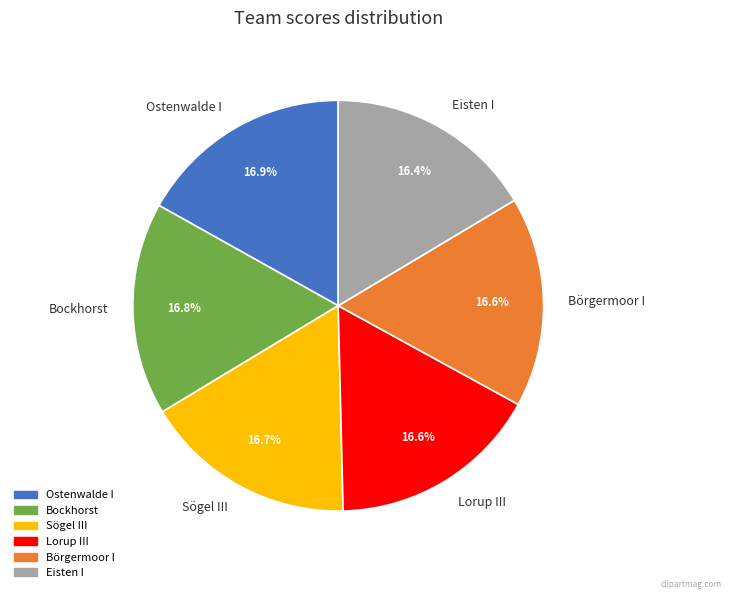

How much of the chart is everything except Sögel III?

83.3%